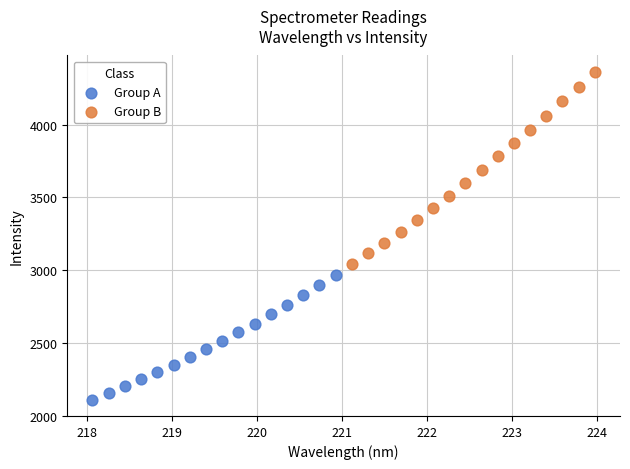

Which series has the widest spread of Y values?

Group B